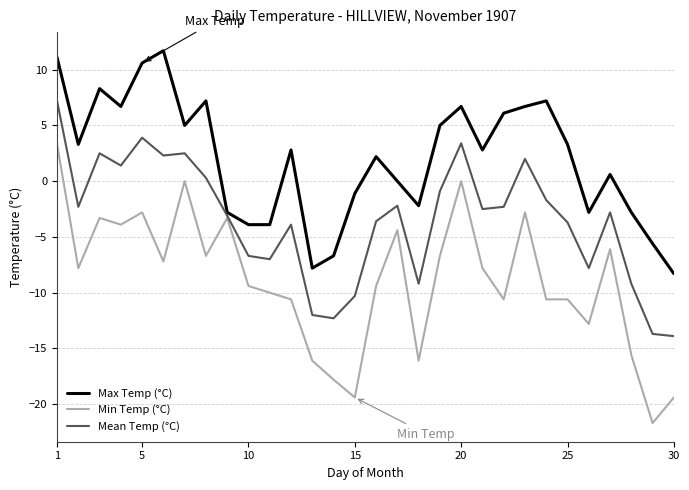

Which series has the largest range (max minus min)?

Min Temp (°C)